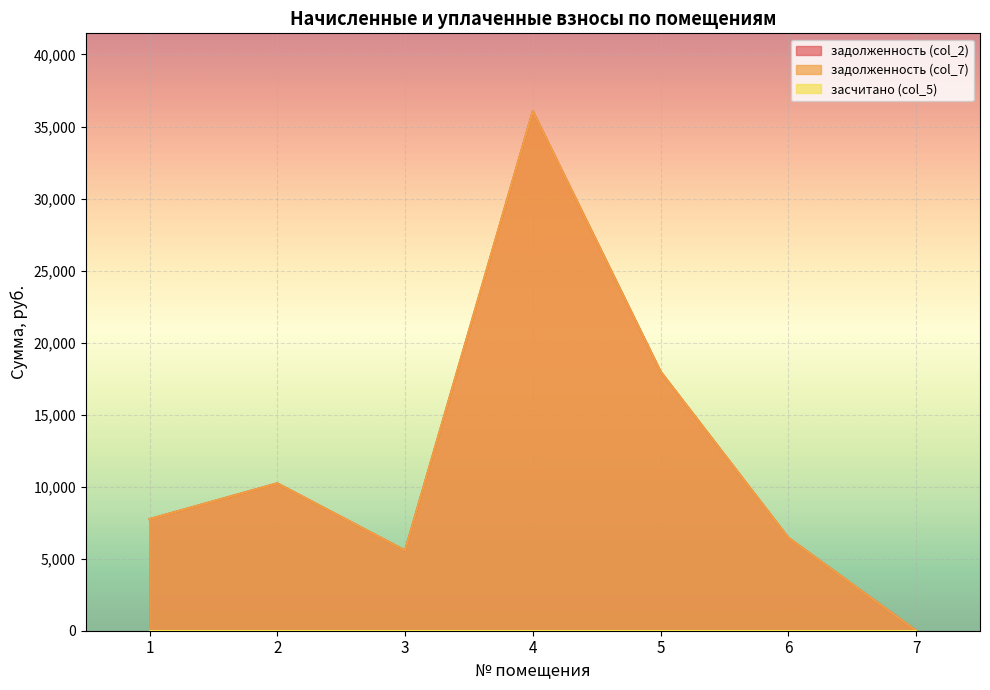

True or false: задолженность (col_7) and задолженность (col_2) intersect in this chart.

False